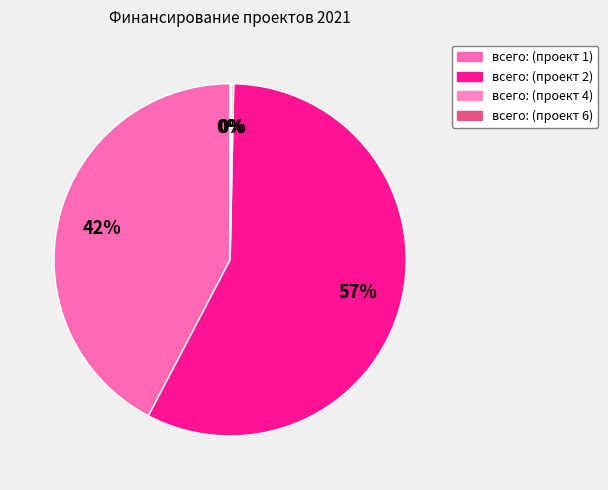

To the nearest percent, what is the combined percentage of всего: (проект 4) and всего: (проект 2)?

58%